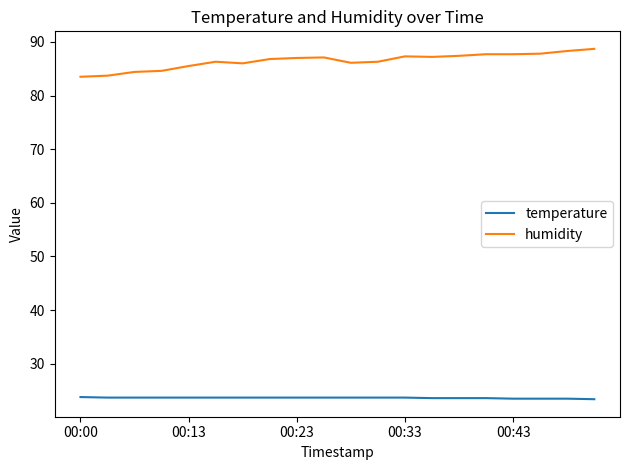

Which series has the largest total across all categories?

humidity